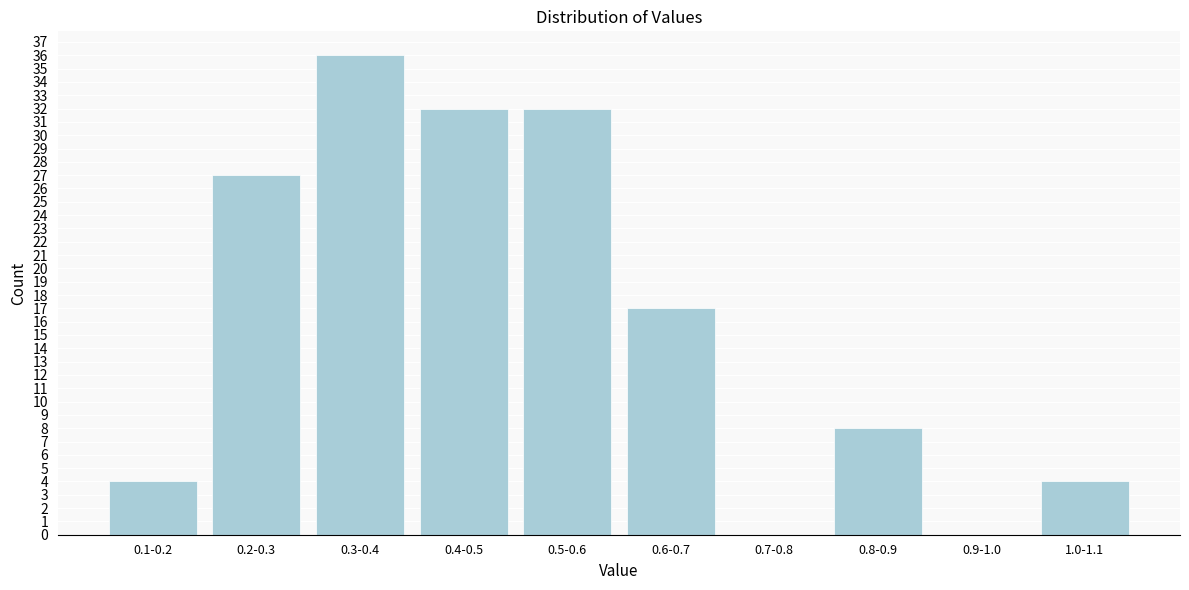

Reading left to right, transcribe all the data shown in this chart.

0.1-0.2=4	0.2-0.3=27	0.3-0.4=36	0.4-0.5=32	0.5-0.6=32	0.6-0.7=17	0.7-0.8=0	0.8-0.9=8	0.9-1.0=0	1.0-1.1=4